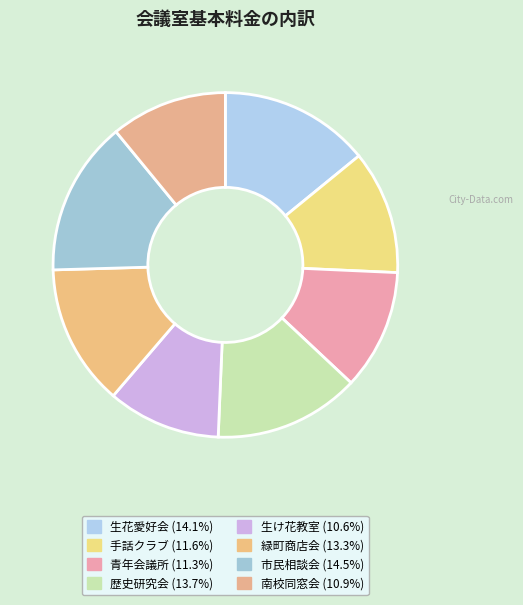

Does 緑町商店会 represent more than half of the total?

No